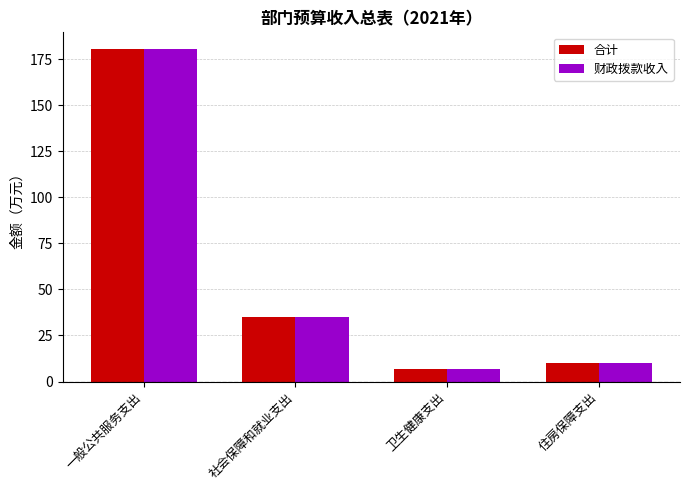

At which category is the sum across all series the highest?

一般公共服务支出